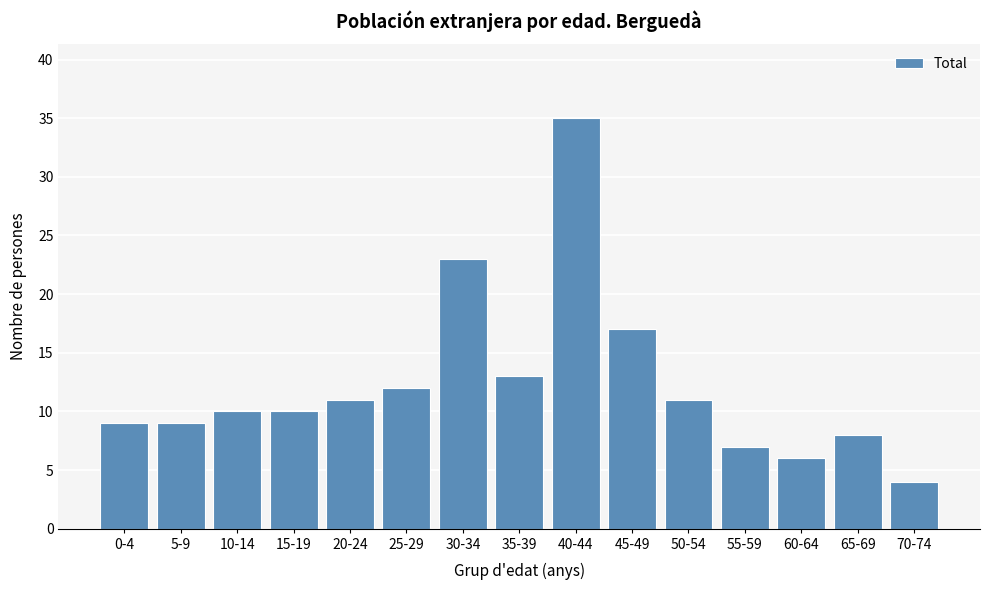

Reading right to left, what are all the values shown in this chart?

70-74=4	65-69=8	60-64=6	55-59=7	50-54=11	45-49=17	40-44=35	35-39=13	30-34=23	25-29=12	20-24=11	15-19=10	10-14=10	5-9=9	0-4=9